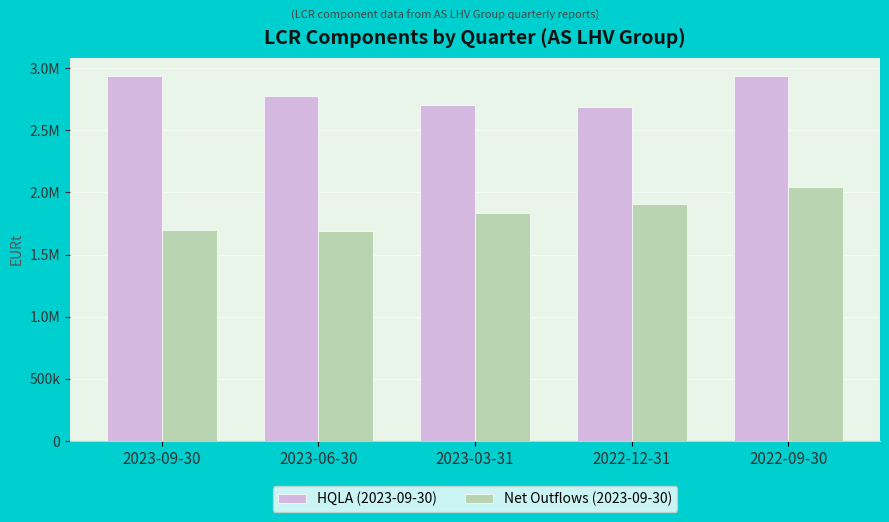

How many data points in Net Outflows (2023-09-30) are less than 1834622?

2